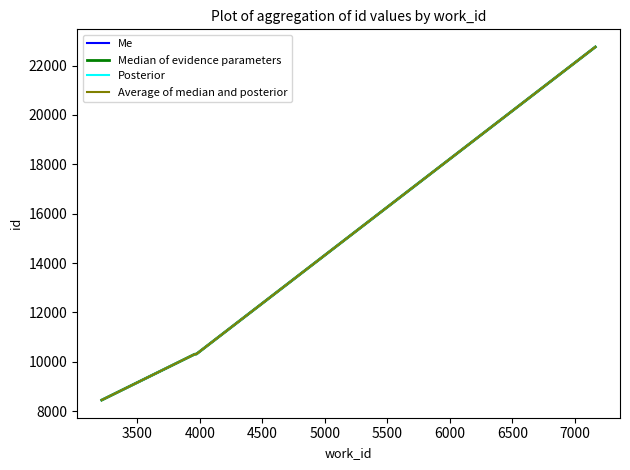

True or false: Me has more than 0 points higher than both neighbors.

False